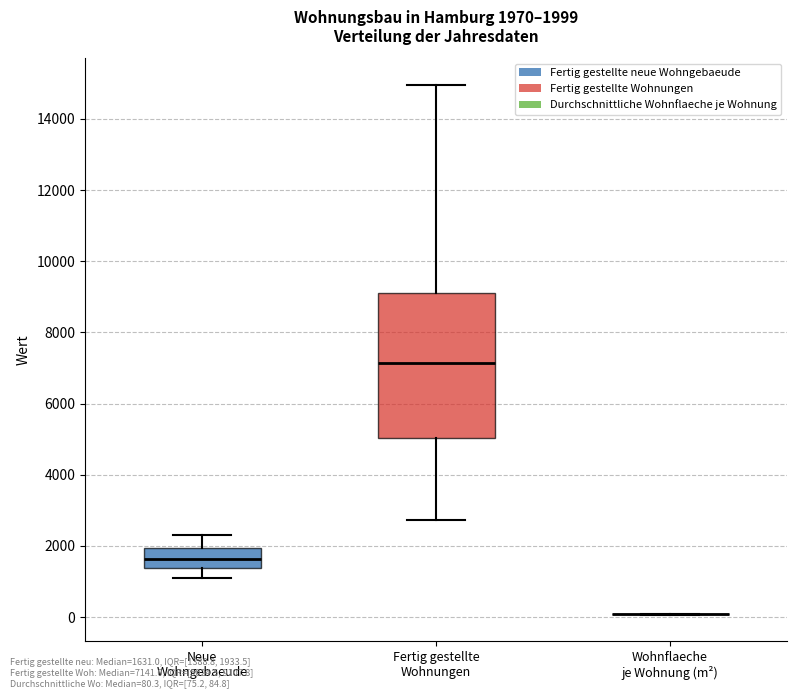

Which box is the tallest, from its lower edge to its upper edge?

Fertig gestellte Wohnungen